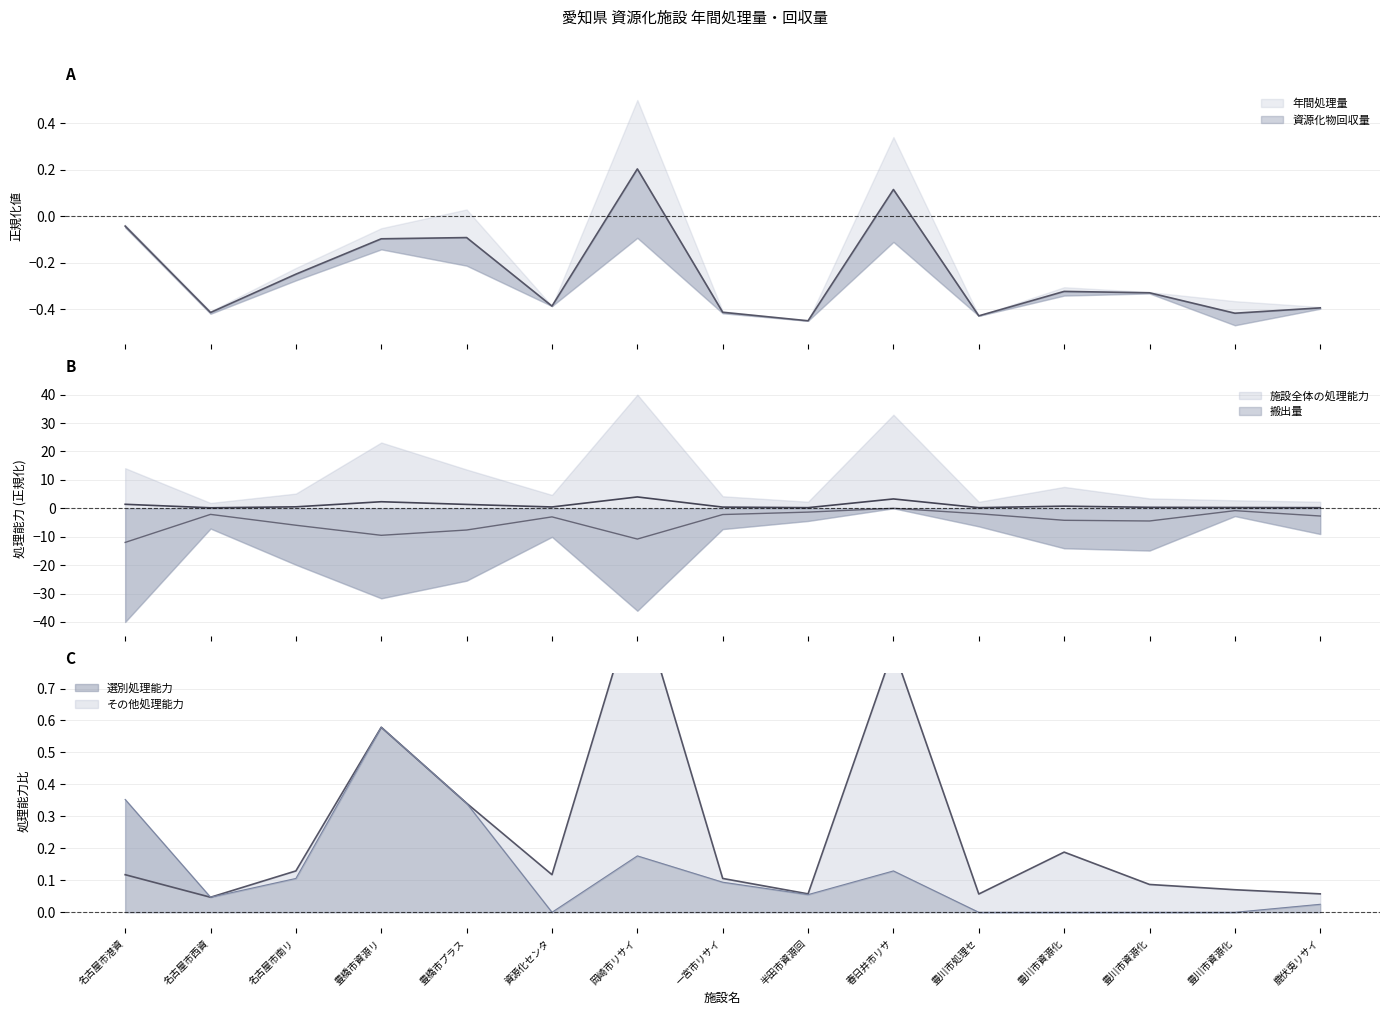

Does the chart have visible grid lines?

Yes